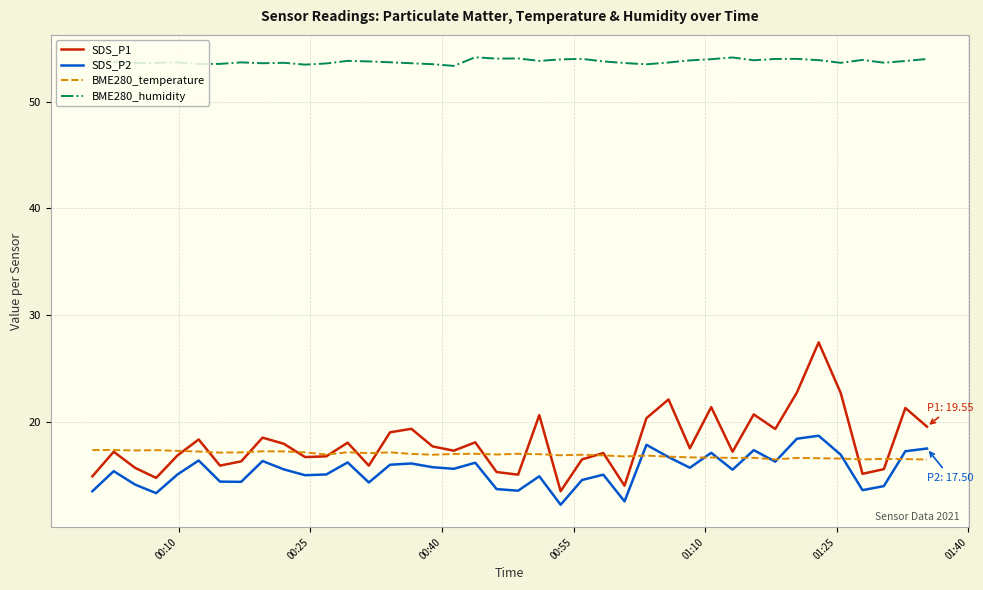

True or false: BME280_humidity and SDS_P2 cross at least once.

False